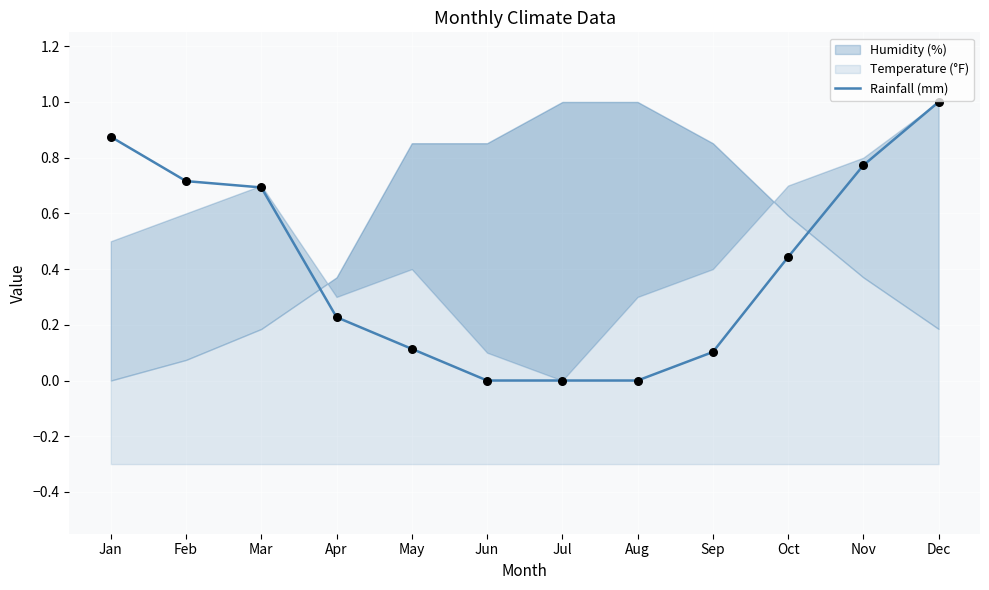

Between Aug and Jun, which is larger?

Aug